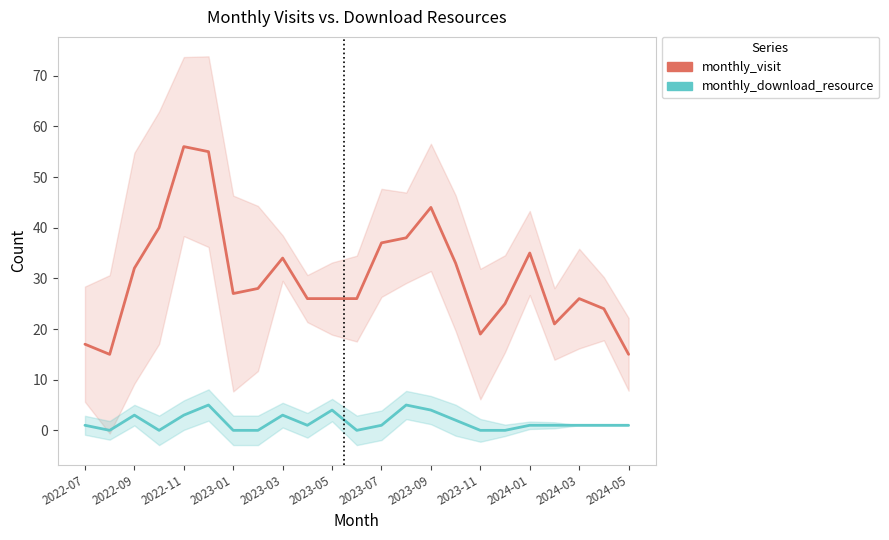

The value of monthly_visit at 2022-11 is 93. True or false?

False